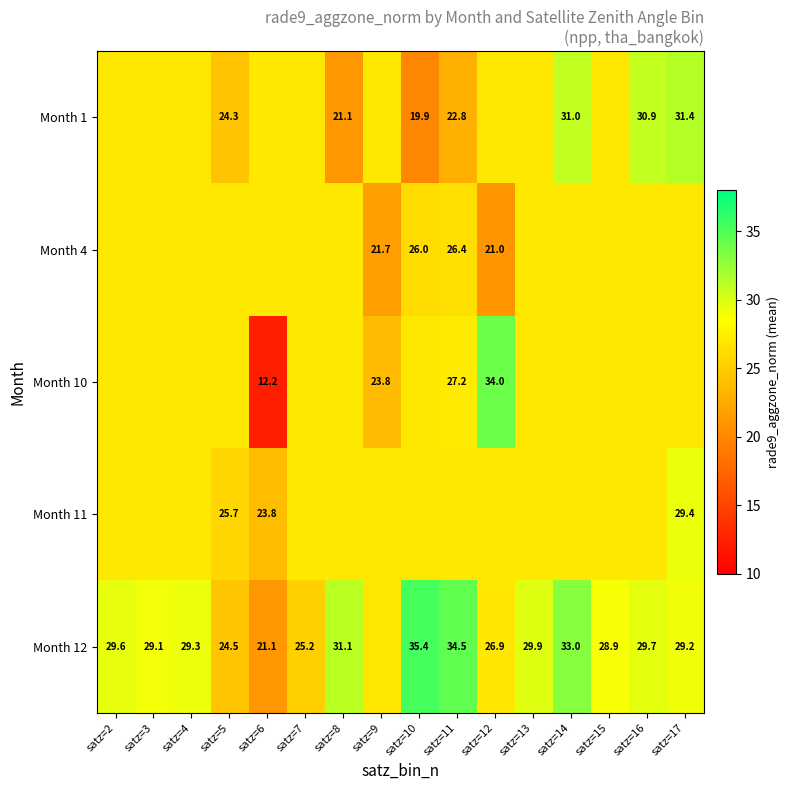

What is the sum of the Month 10 values at satz=17 and satz=8?

53.9